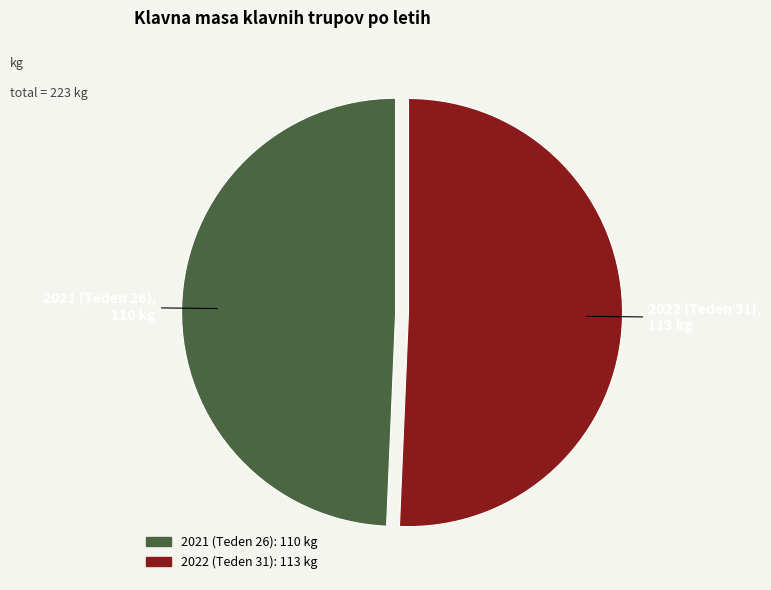

Approximately how many times larger is the value at 2022 (Teden 31) compared to 2021 (Teden 26)?

1.0